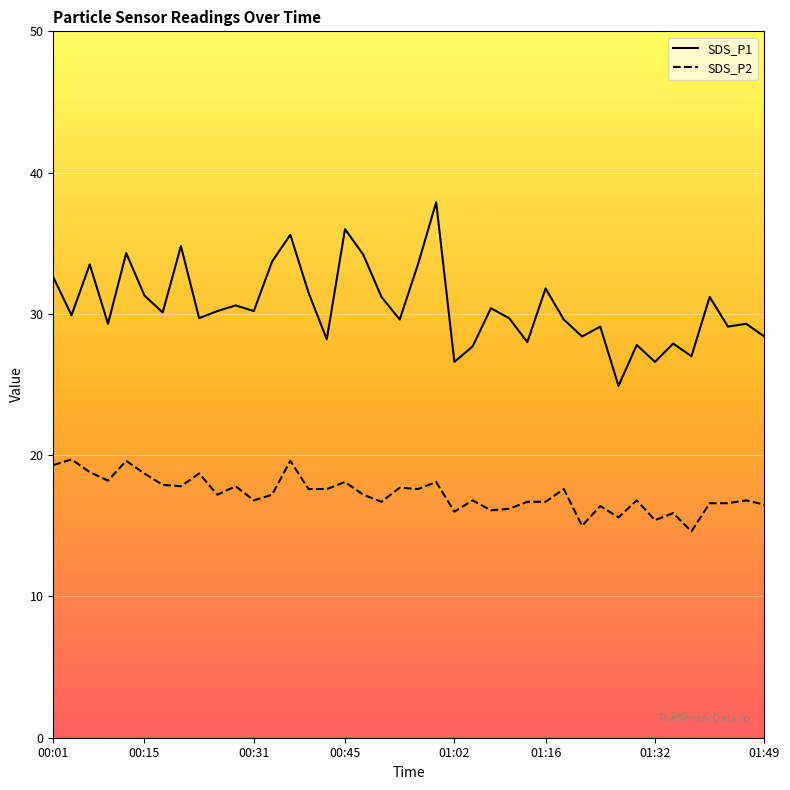

What is the spread (max minus min) of values at 14?

13.9